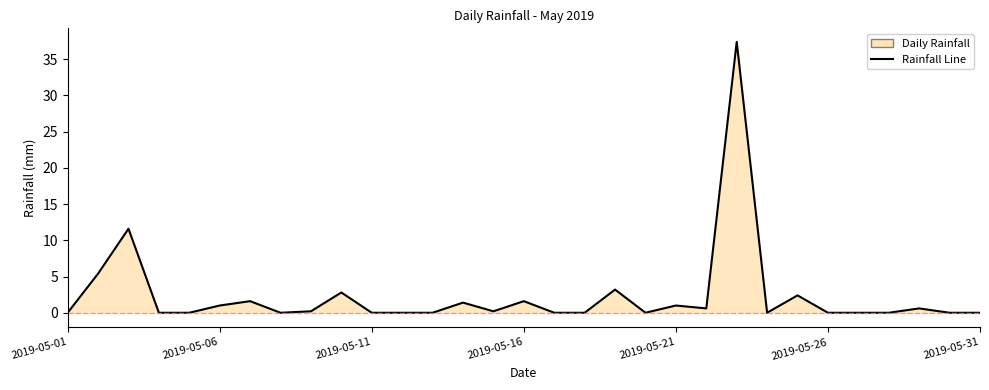

What is the difference between the maximum and minimum values?

37.4